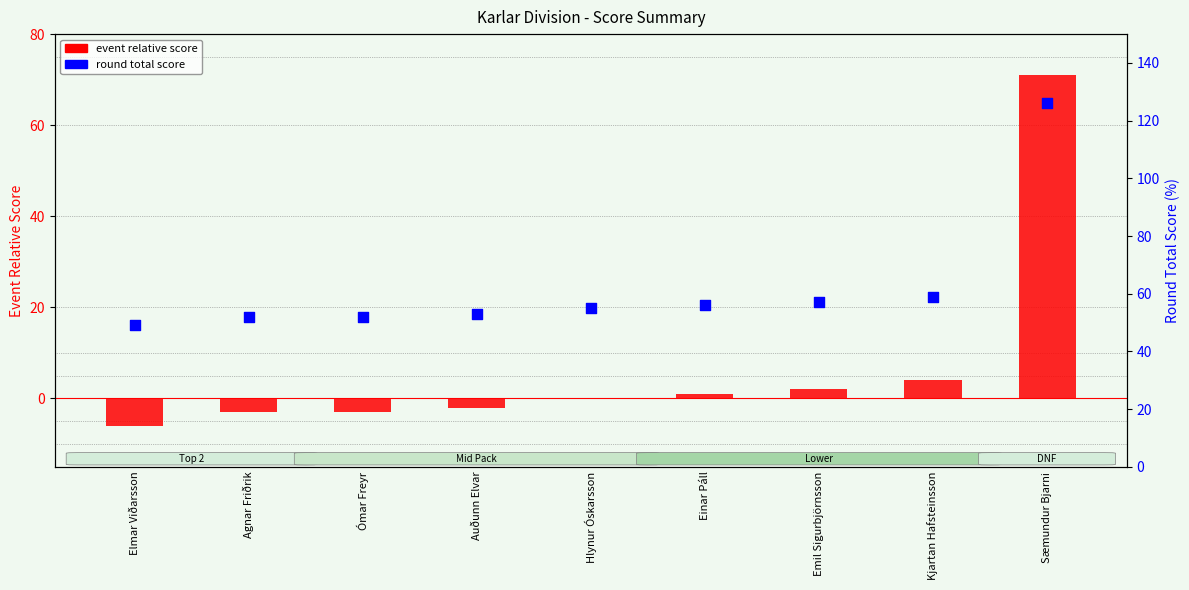

Which series contains the lowest Y value?

event_relative_score